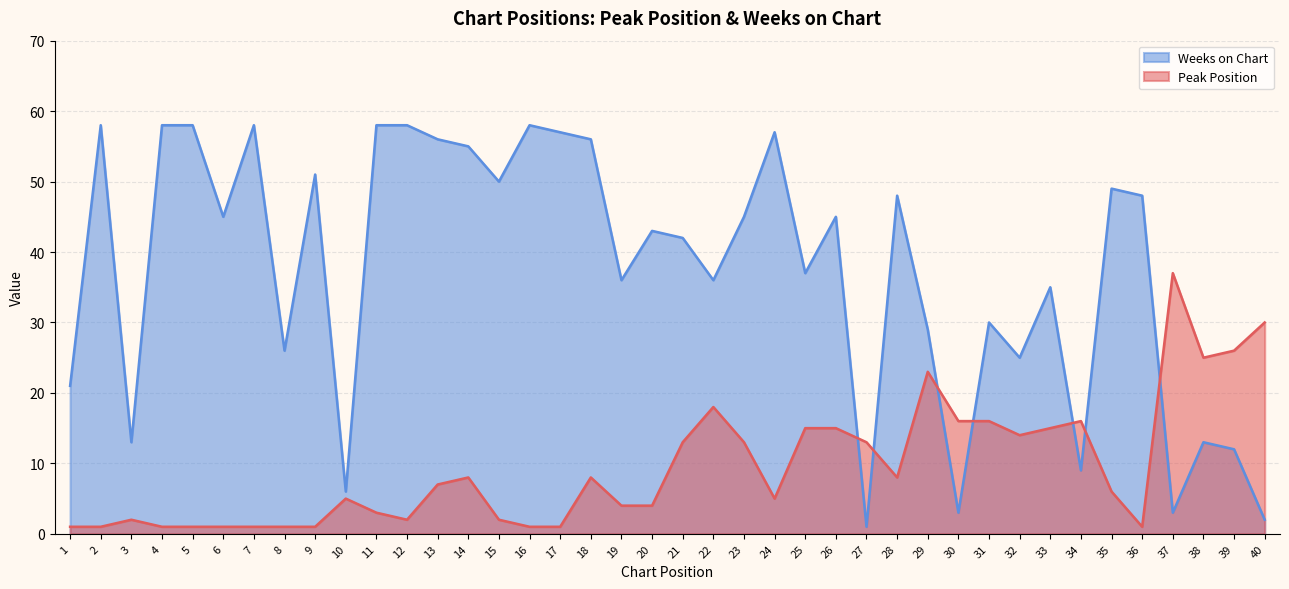

Which series ends up on top after the final intersection of Peak Position and Weeks on Chart?

Peak Position